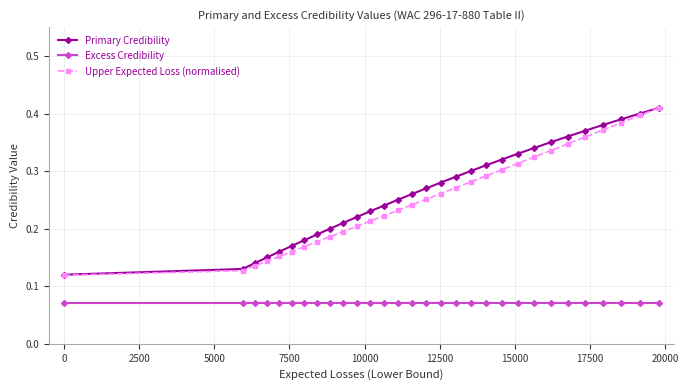

What are all the series names shown in the legend?

Primary Credibility, Excess Credibility, Upper Expected Loss (normalised)